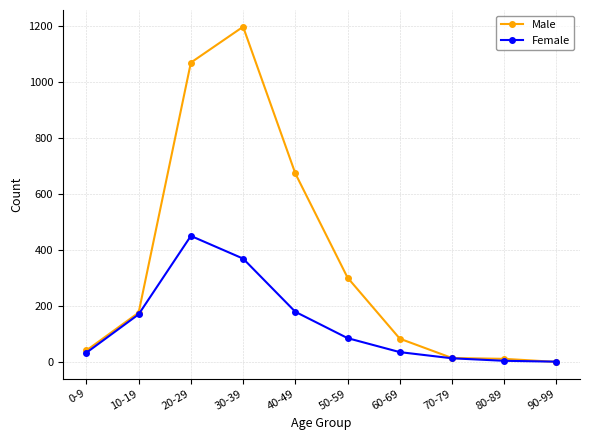

What is the sum of all Male values?

3565